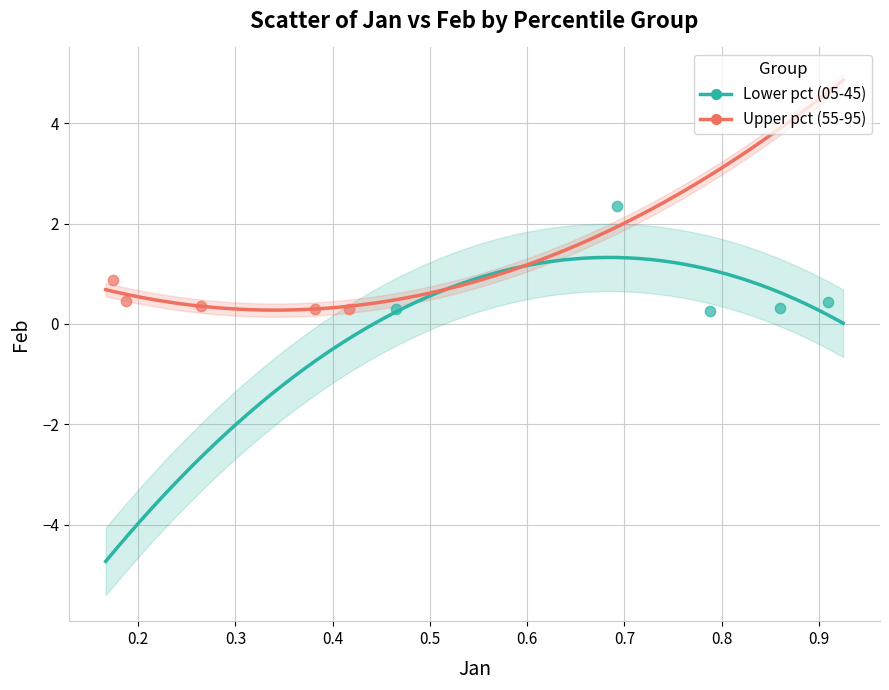

Which series has the widest spread of Y values?

Lower pct (05-45)